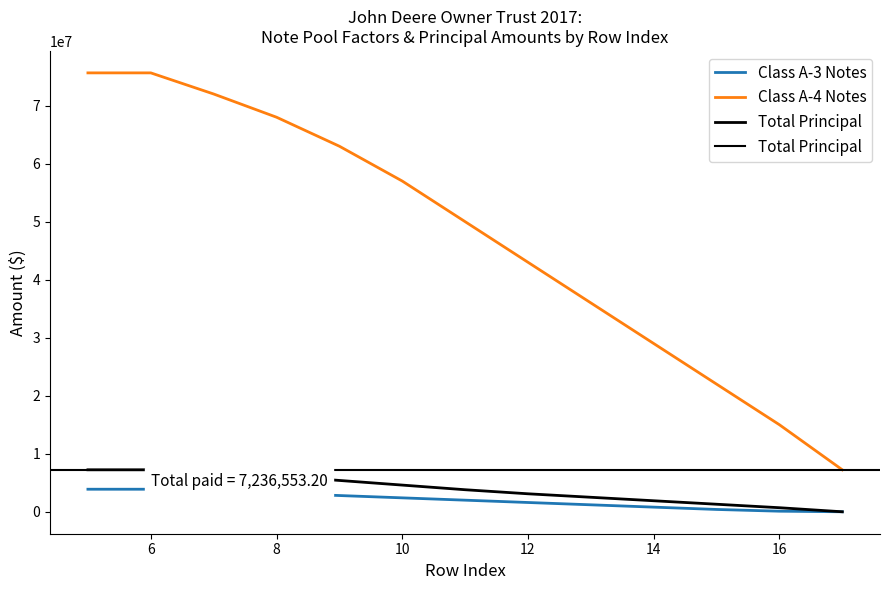

What is the value of the Class A-3 Notes point at the 5th from the left?

2800000.0